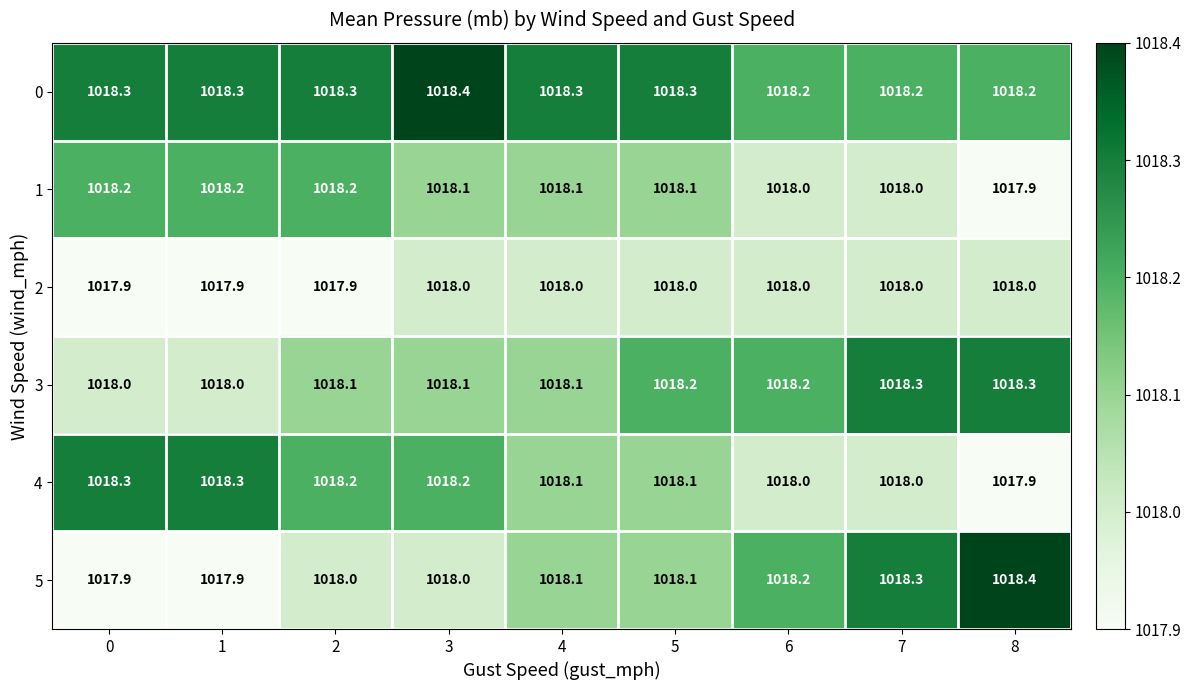

What is the average value of the 3 series?

1018.1